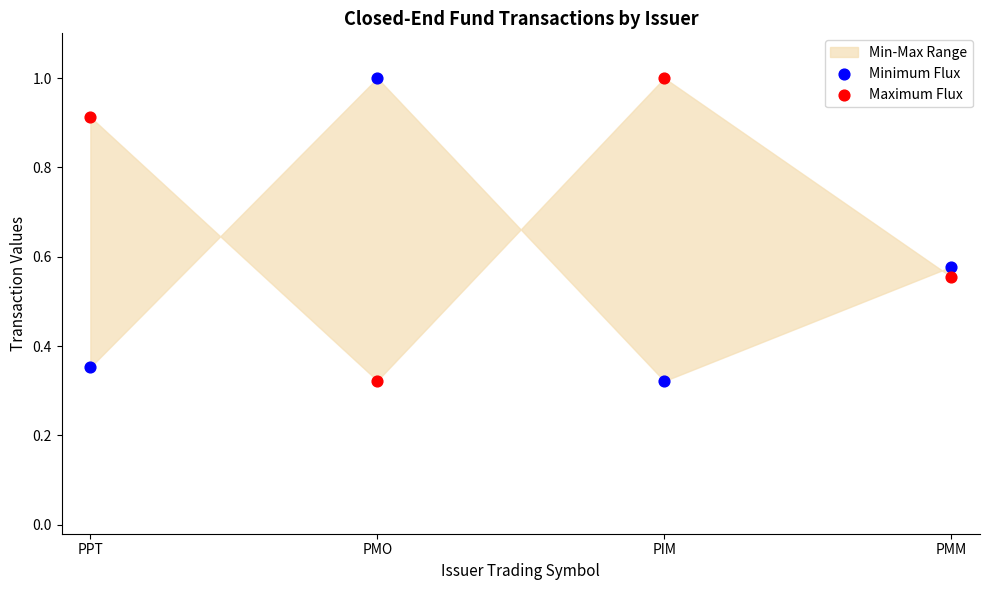

Across all data points, what is the range of Y values (max minus min)?

0.7